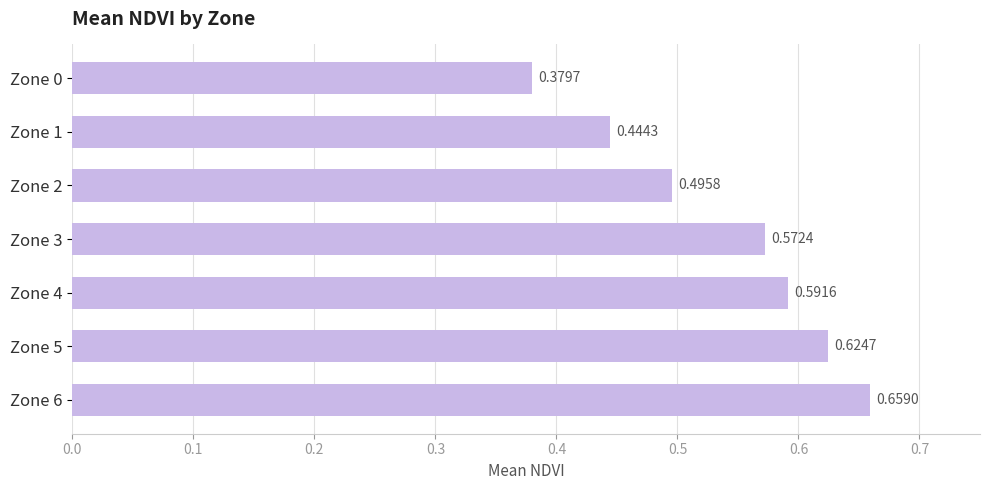

Which has a higher value, Zone 0 or Zone 3?

Zone 3